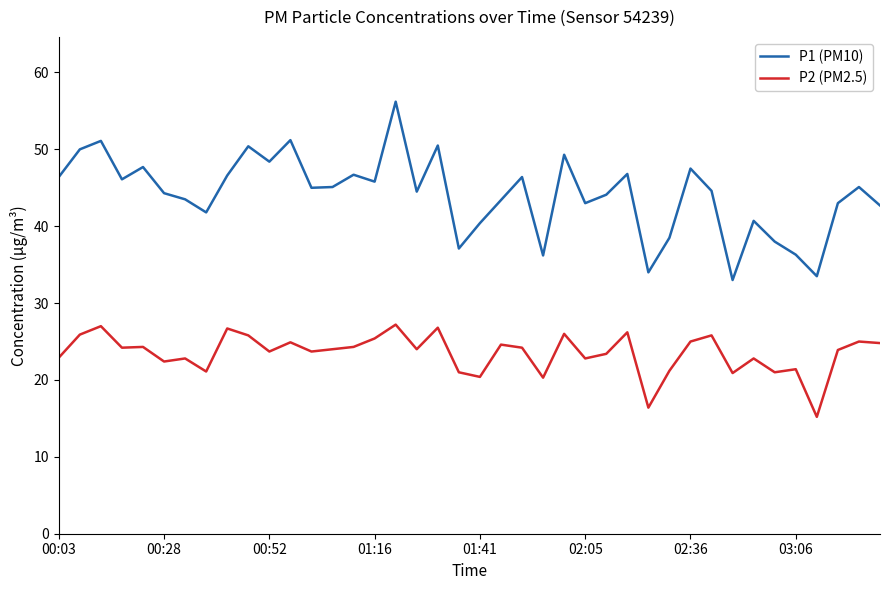

True or false: P1 (PM10) and P2 (PM2.5) cross at least once.

False